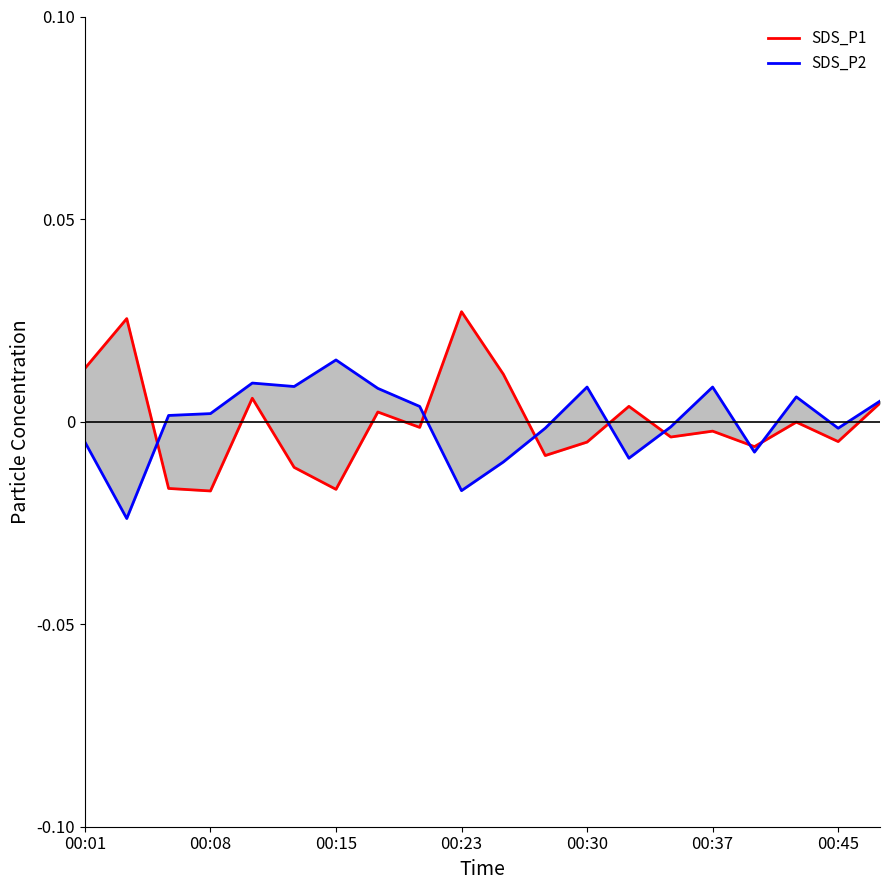

The value of SDS_P2 at 00:30 is 0.0. True or false?

False